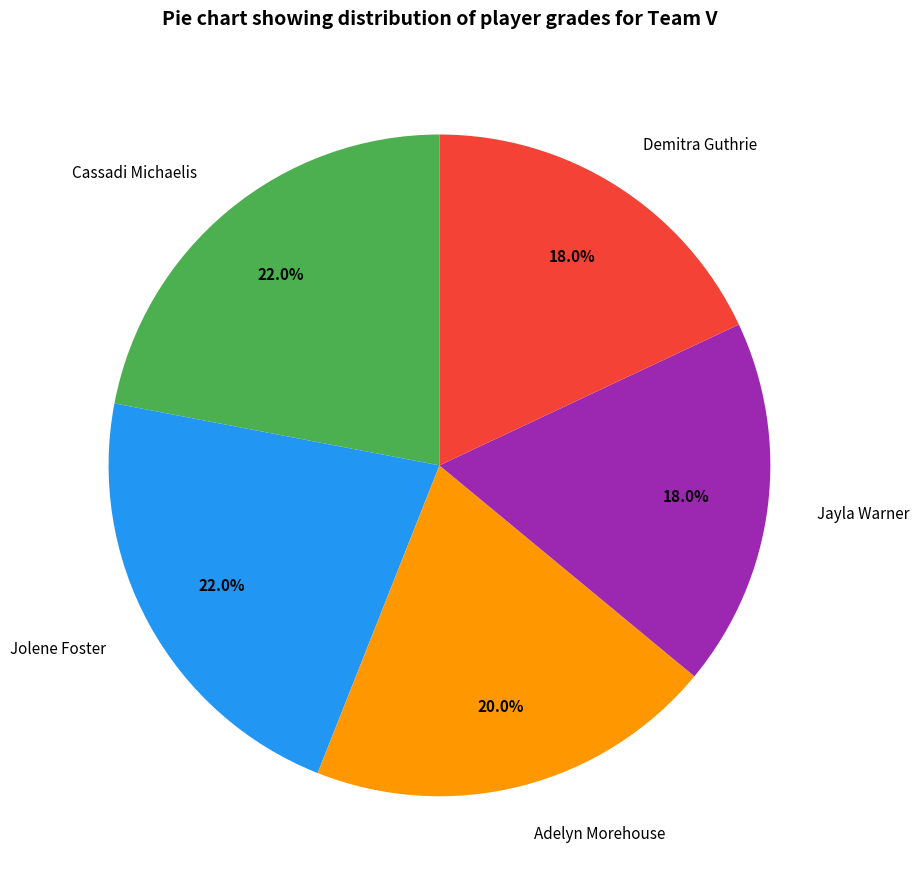

Do Cassadi Michaelis and Demitra Guthrie together represent more than half of the pie?

No